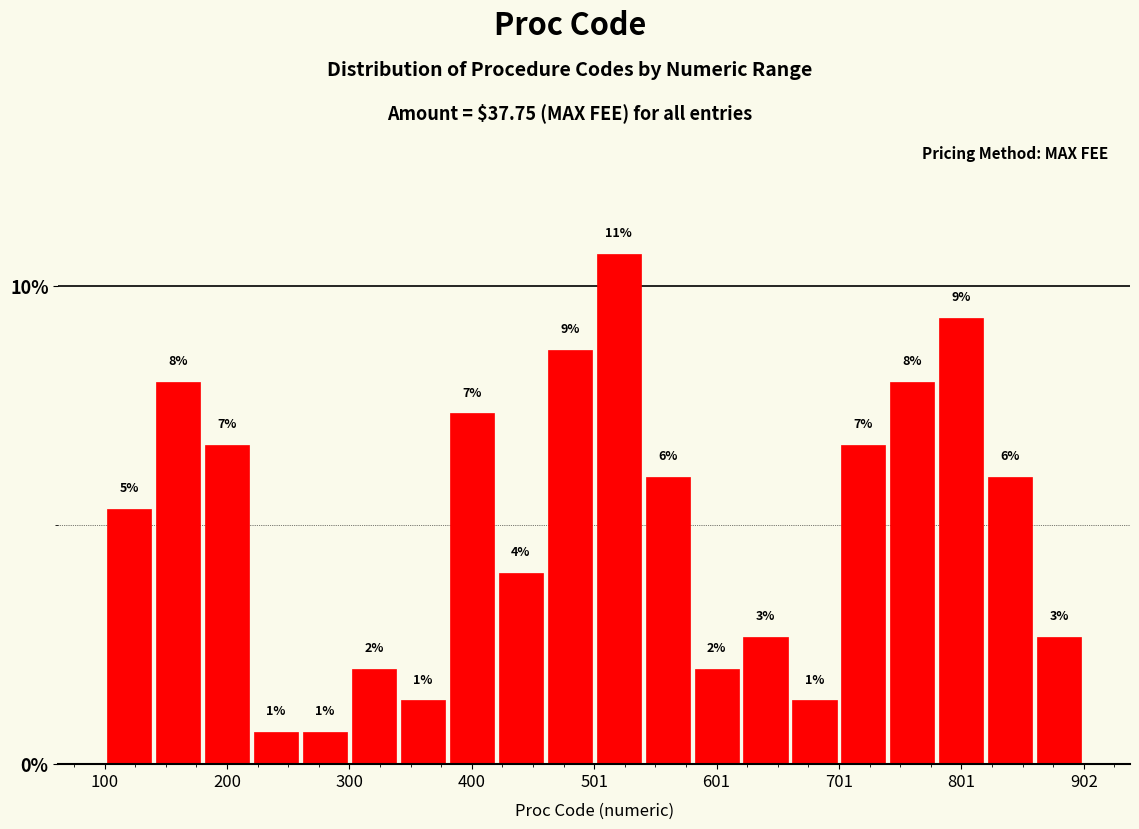

Around what value on the x-axis is the tallest bar? Give the approximate position of its centre, as read against the axis.

520